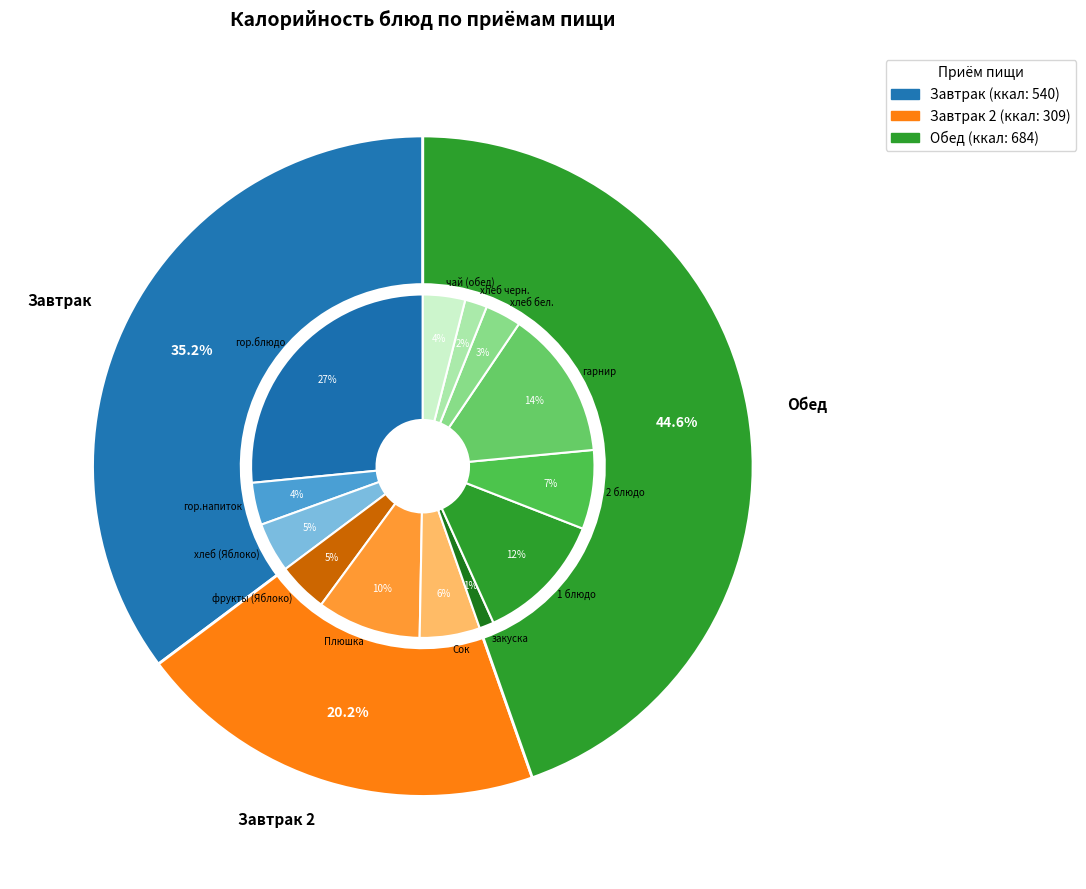

Which category has the biggest portion of the pie?

гор.блюдо